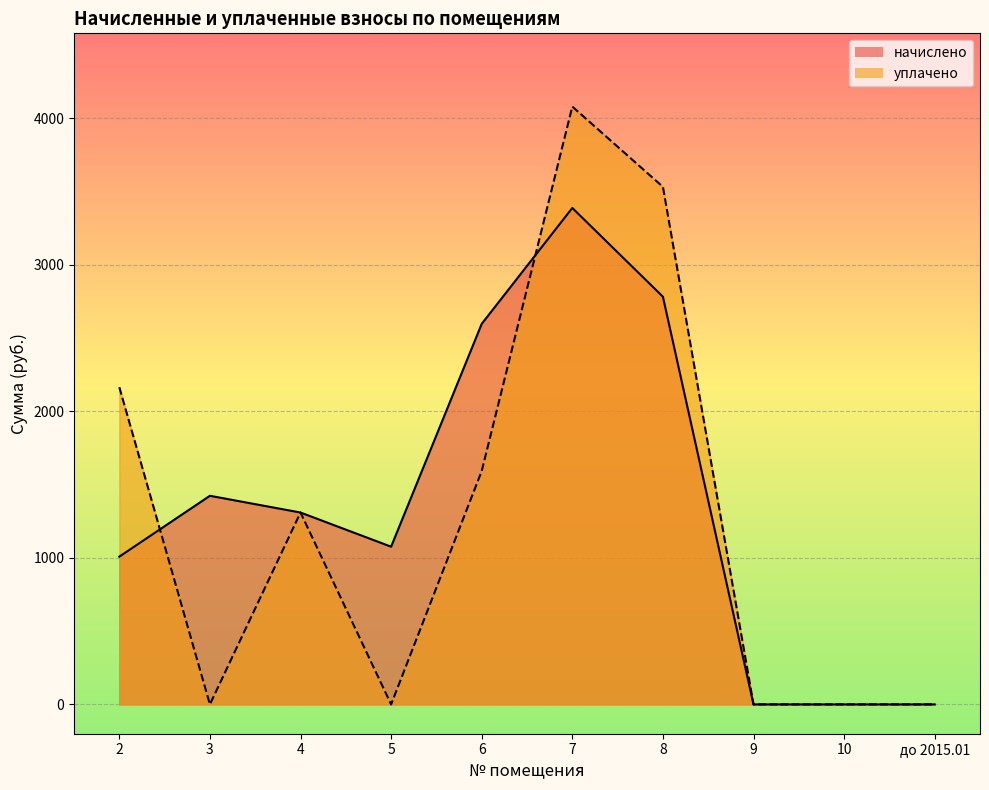

What is the label of the 8th point from the left?

9